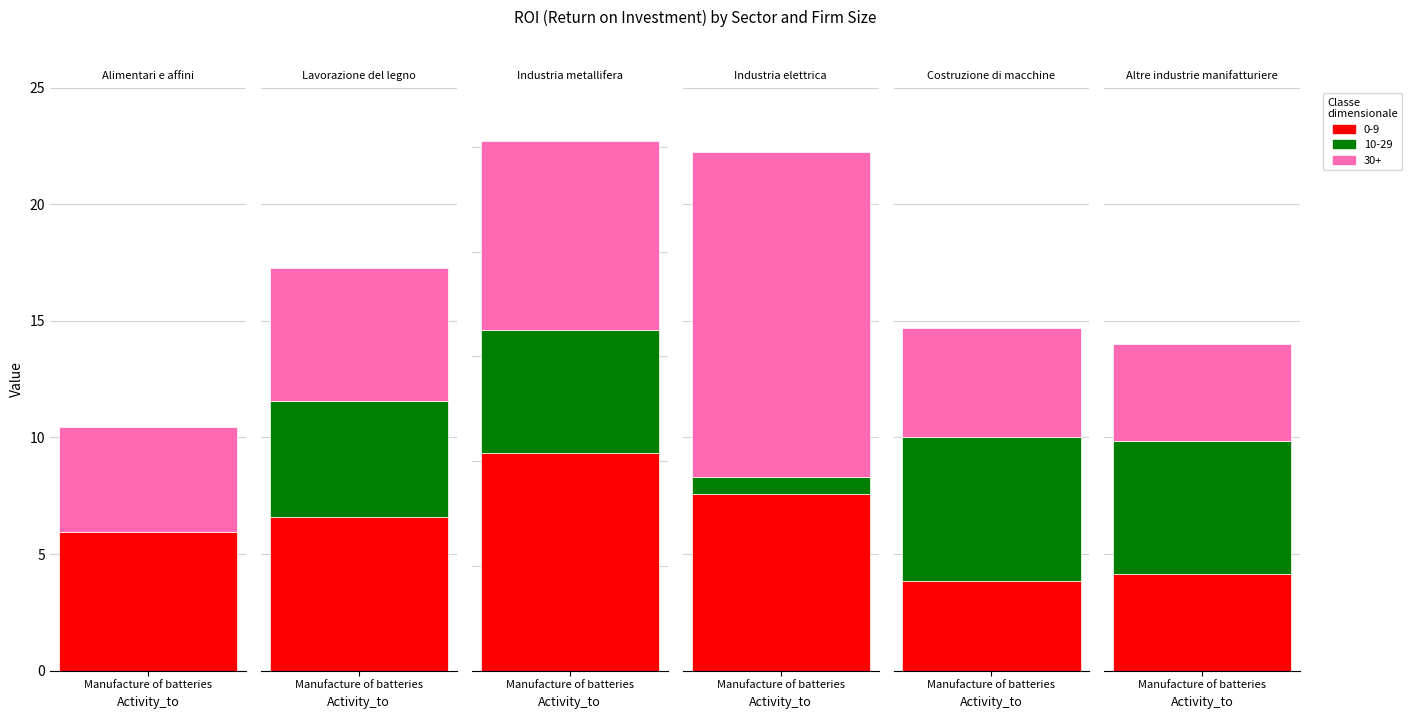

Between Industria elettrica and Industria metallifera, which is larger?

Industria metallifera